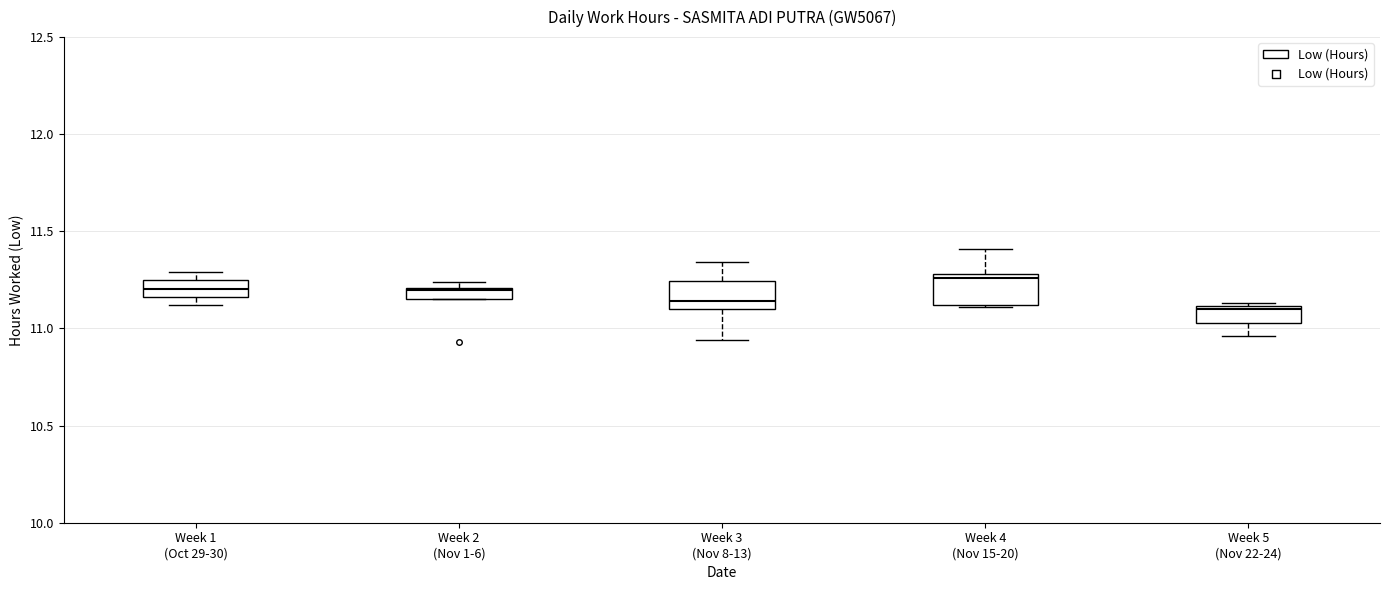

Where is the upper edge of the box for Week 5 (Nov 22-24) on the y-axis? The values are not printed on the chart, so give them approximately, as read against the axis.

11.10